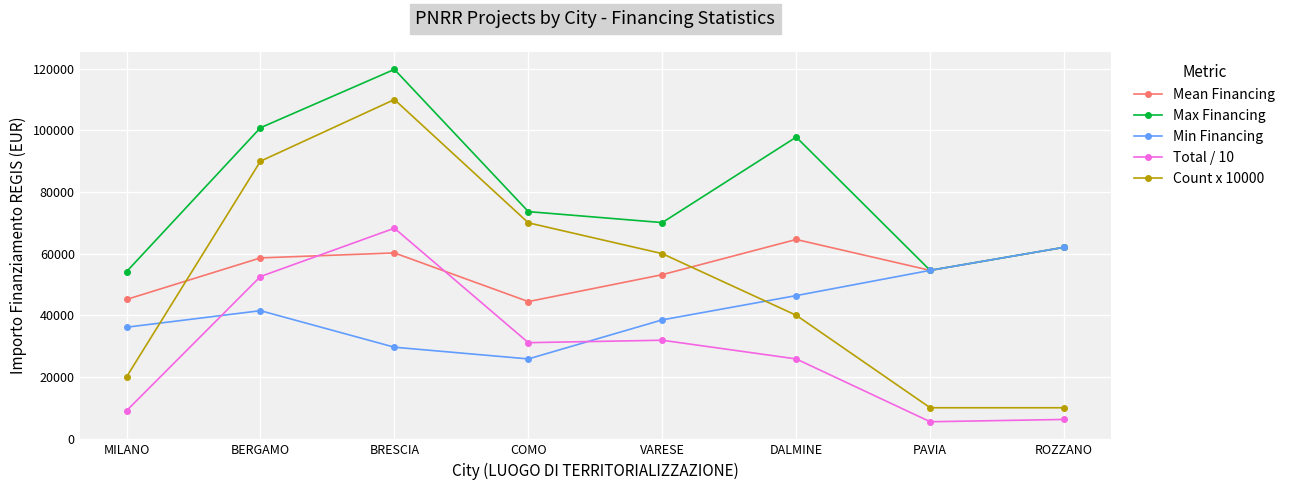

Which series has the widest spread of values?

Count x 10000